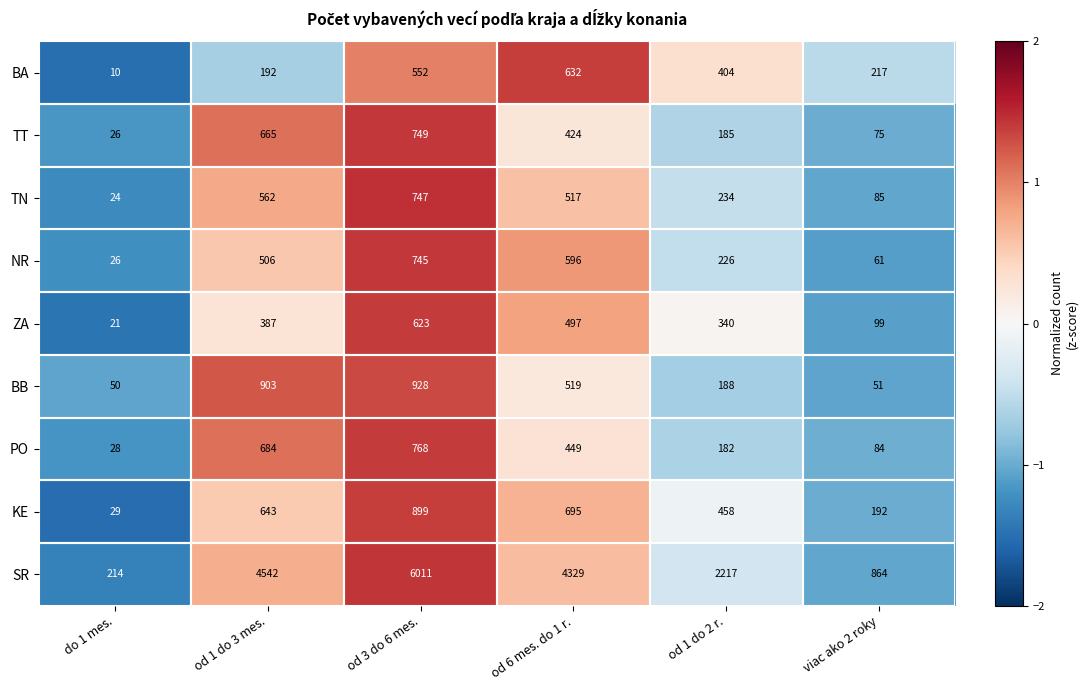

At which category is the sum across all series the highest?

od 3 do 6 mes.